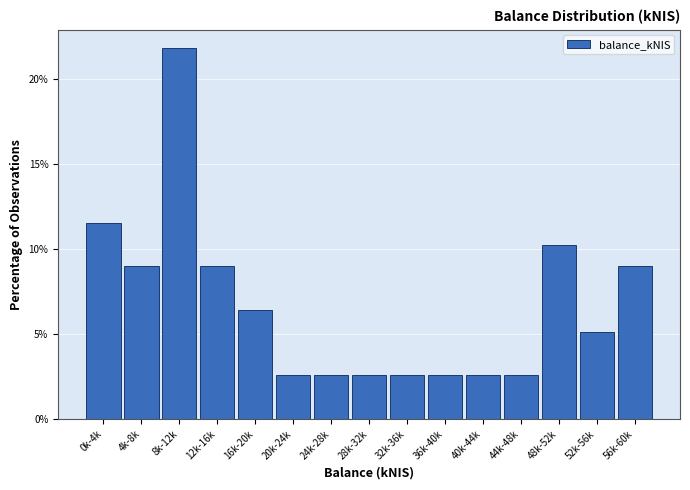

Reading left to right, list all the values displayed in this chart.

0k-4k=11.5	4k-8k=9.0	8k-12k=21.8	12k-16k=9.0	16k-20k=6.4	20k-24k=2.6	24k-28k=2.6	28k-32k=2.6	32k-36k=2.6	36k-40k=2.6	40k-44k=2.6	44k-48k=2.6	48k-52k=10.3	52k-56k=5.1	56k-60k=9.0